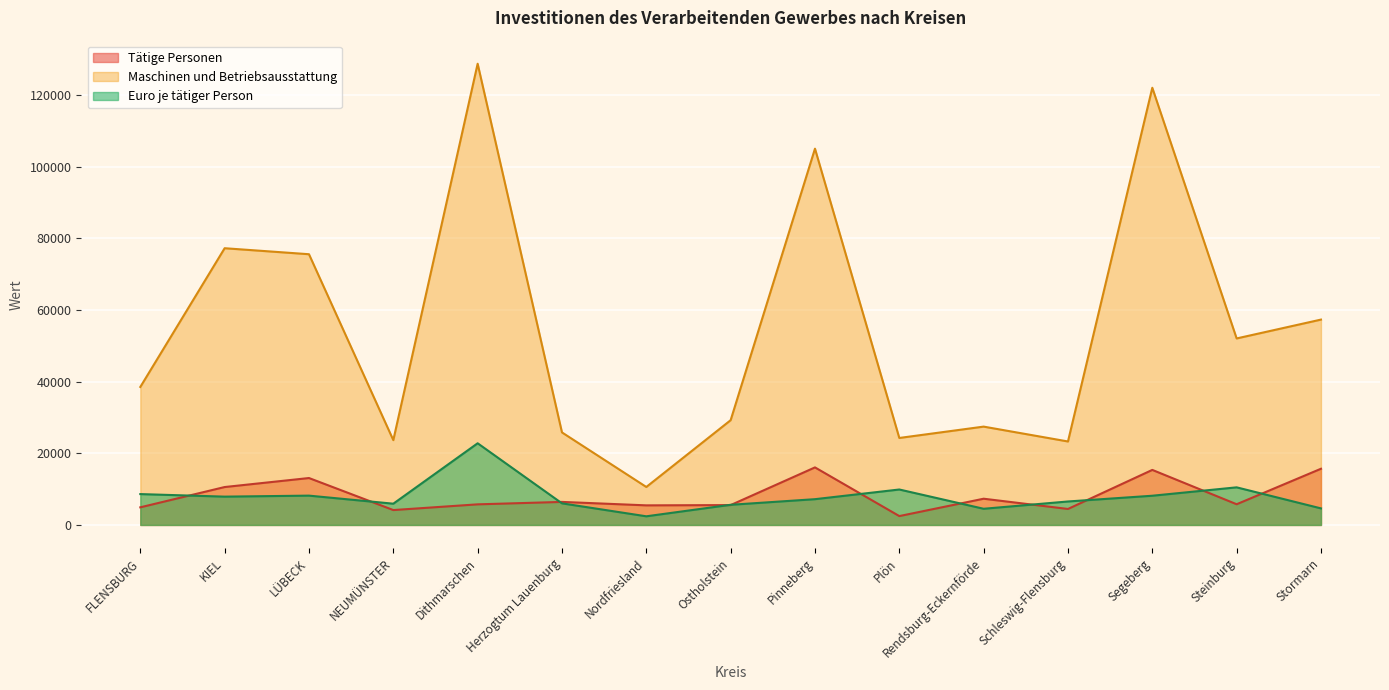

Which series has the largest range (max minus min)?

Maschinen und Betriebsausstattung